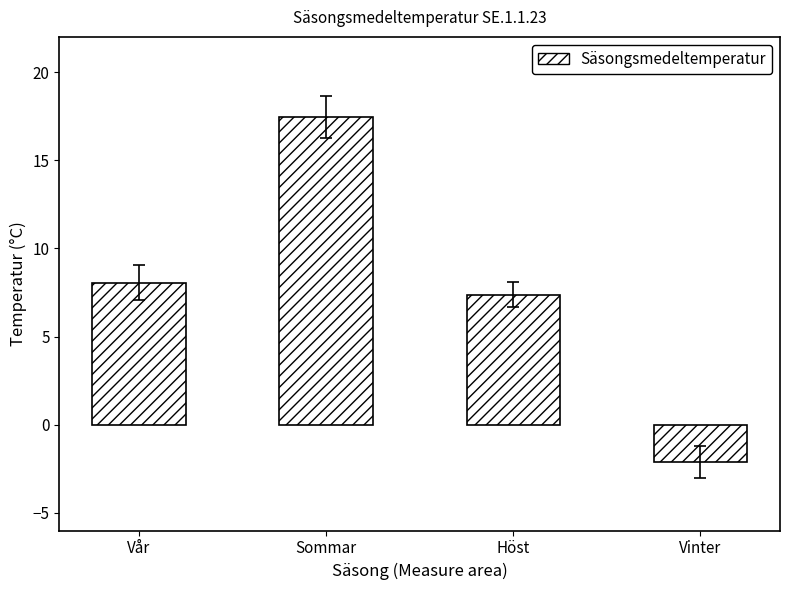

The value at Sommar is 17.4. True or false?

True